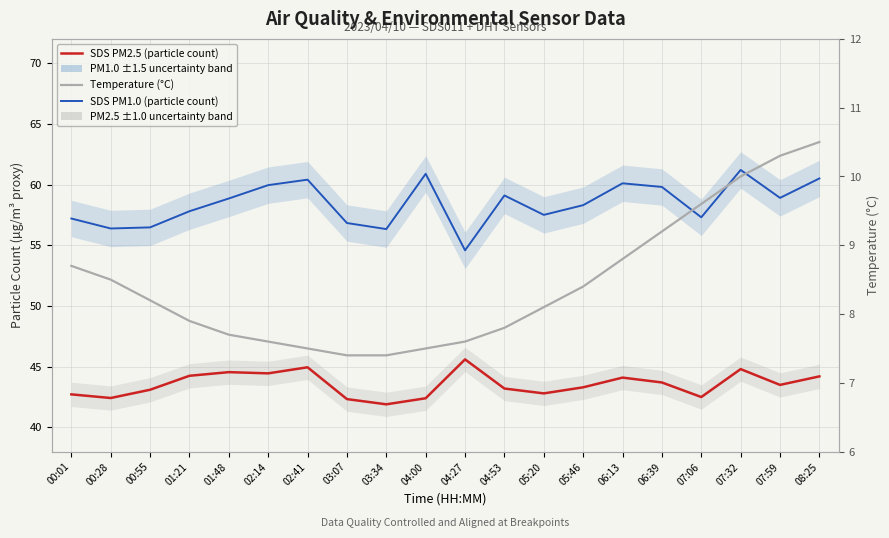

What are all the series names shown in the legend?

SDS PM1.0 (particle count), SDS PM2.5 (particle count), Temperature (°C)